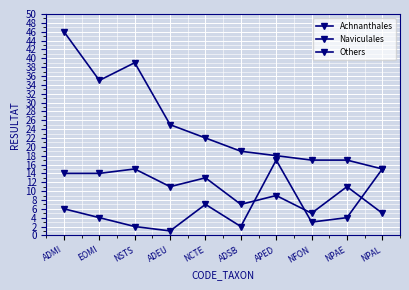

In Others, how many points are lower than both neighbors (excluding endpoints)?

3